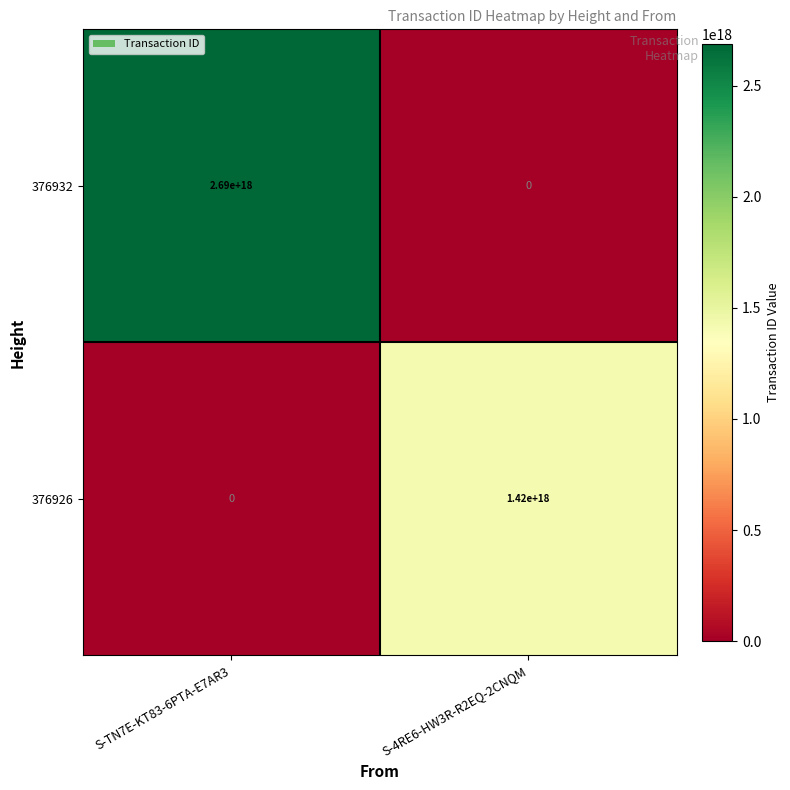

Which series has the largest total across all categories?

376932